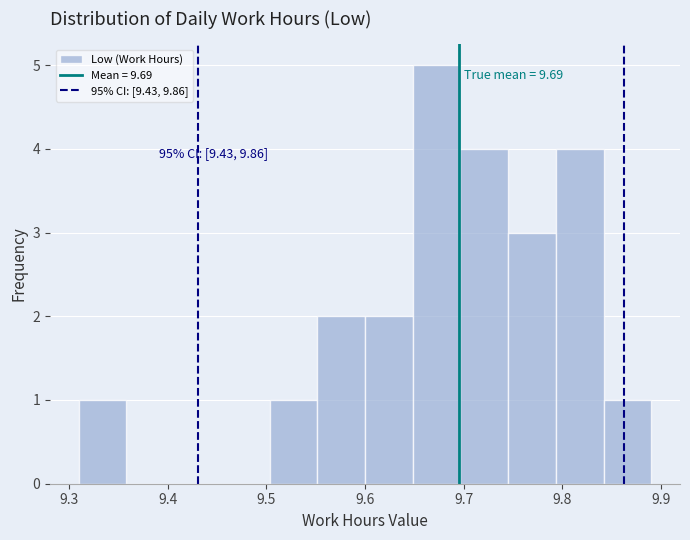

Over which range of the x-axis is the bar tallest?

9.65 to 9.70